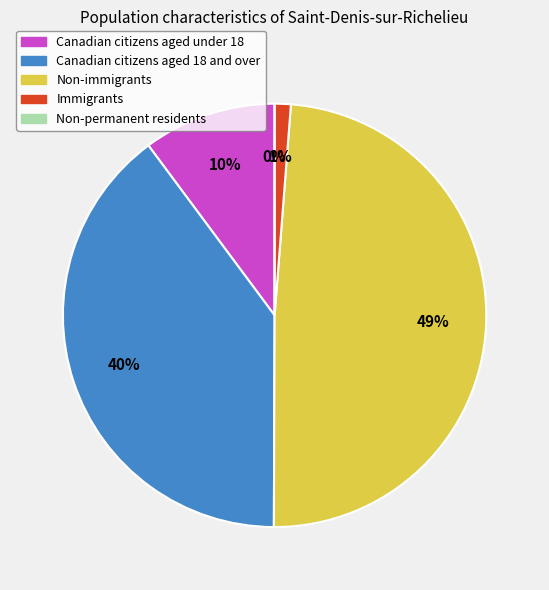

True or false: Non-permanent residents accounts for 0% of the total.

True